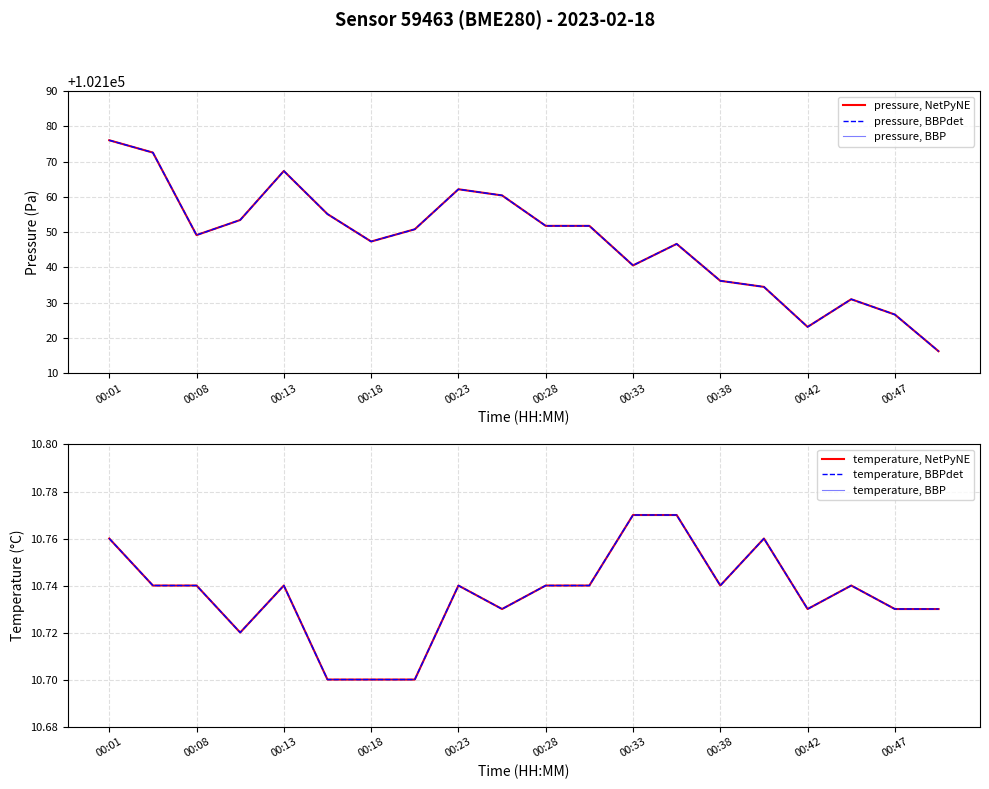

How many series are shown in this chart?

6